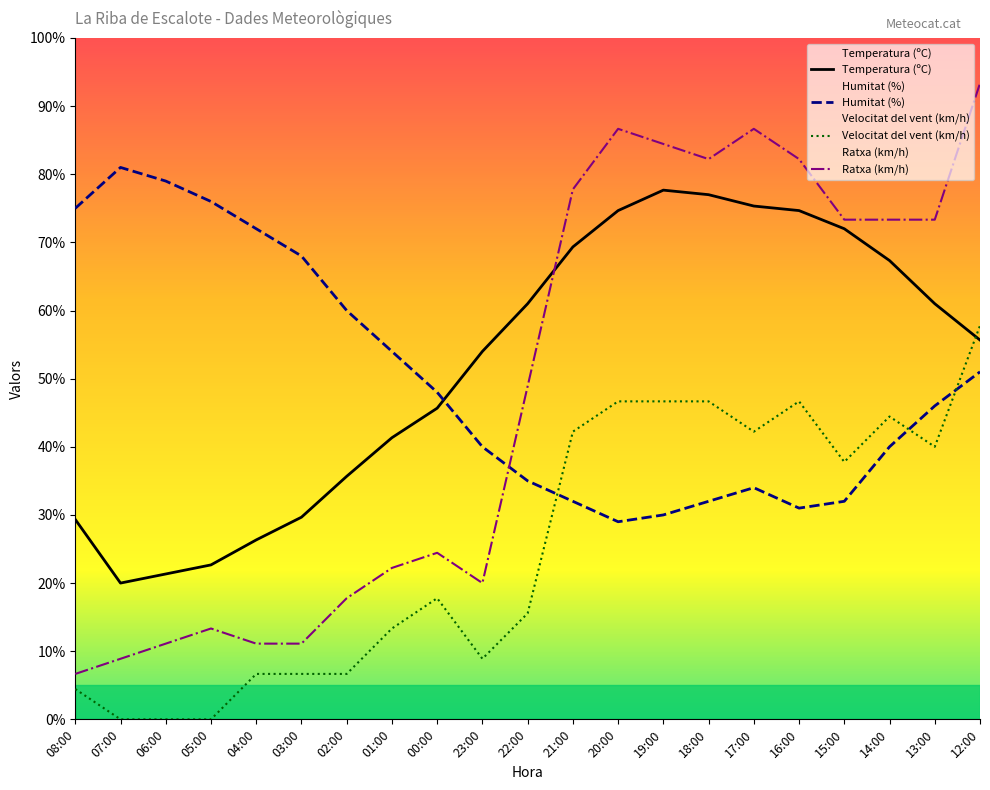

What is the difference between the Temperatura (ºC) values at 01:00 and 05:00?

18.7